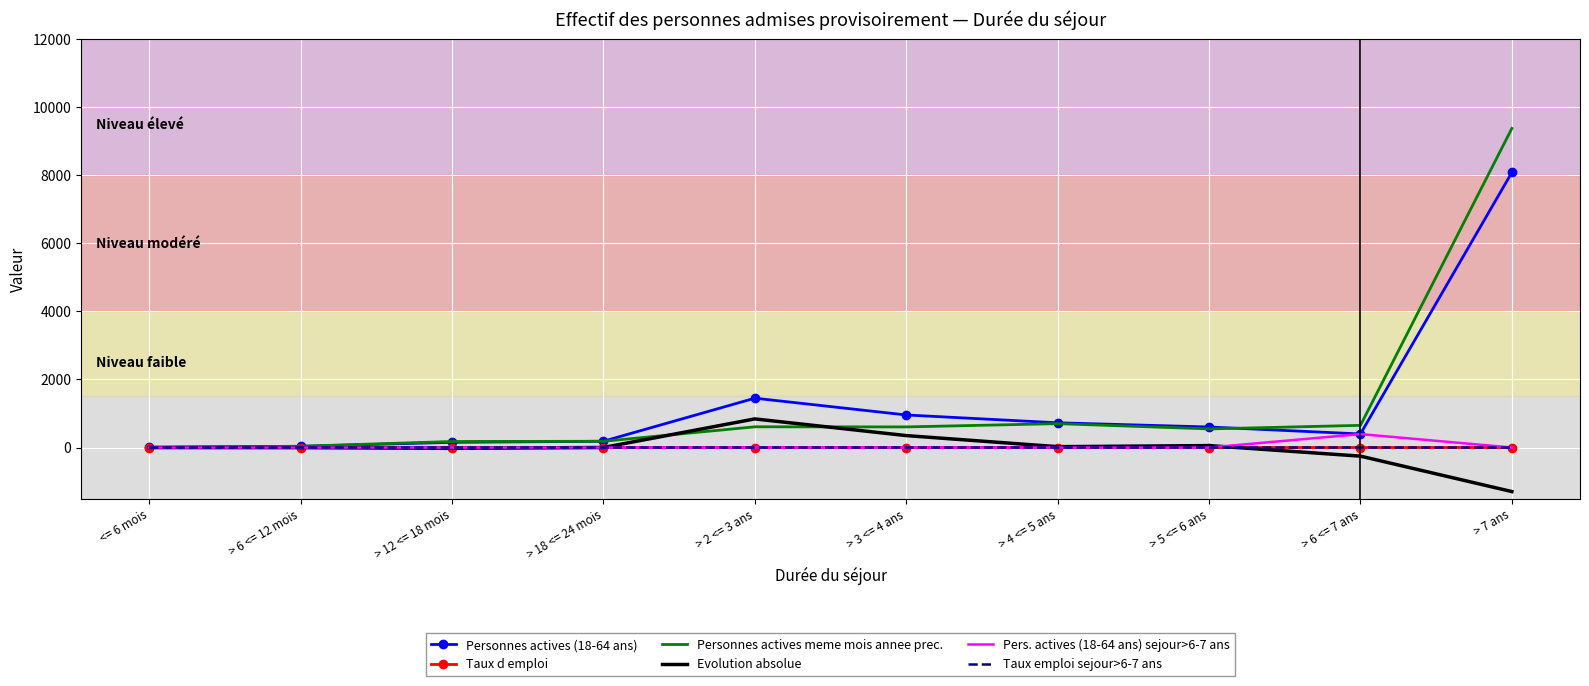

What is the average value of the Taux d emploi series?

0.3